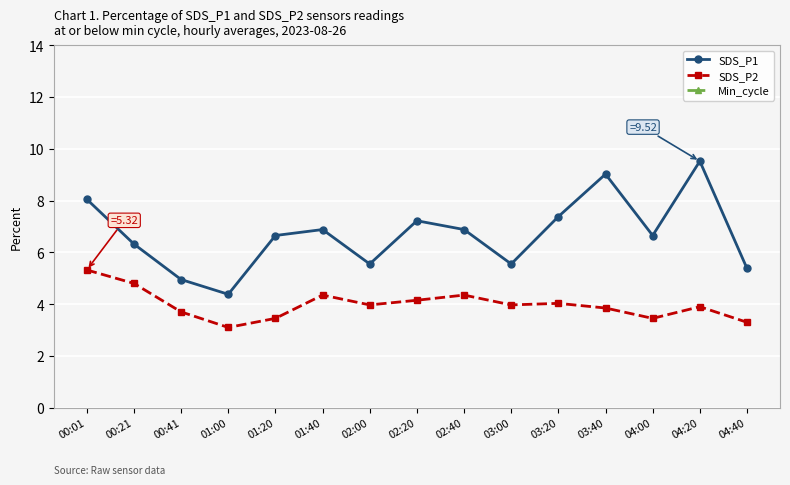

At which label does SDS_P1 reach its minimum?

01:00